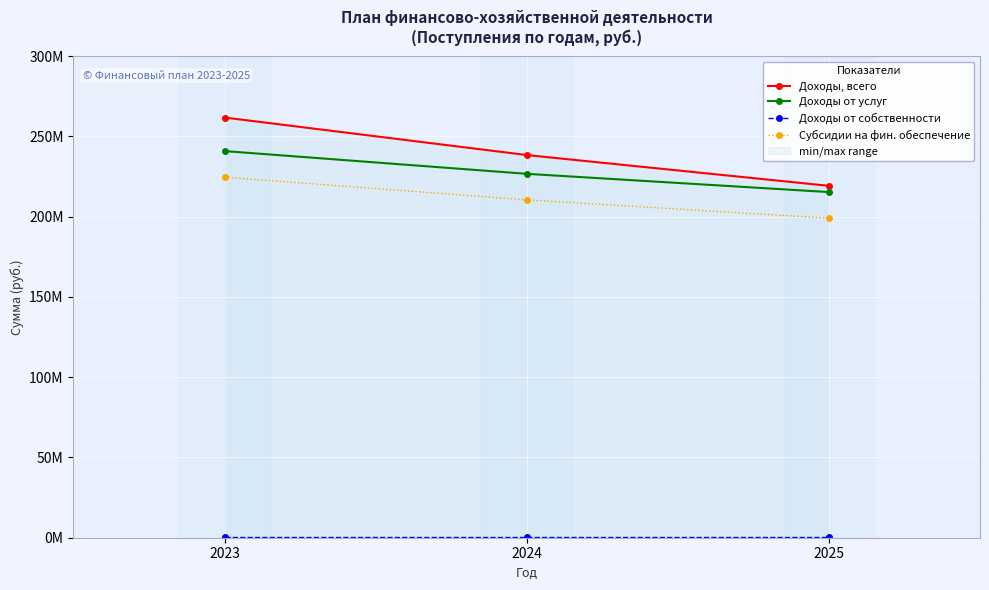

What is the sum of the Субсидии на фин. обеспечение values at 2023 and 2025?

423656991.1